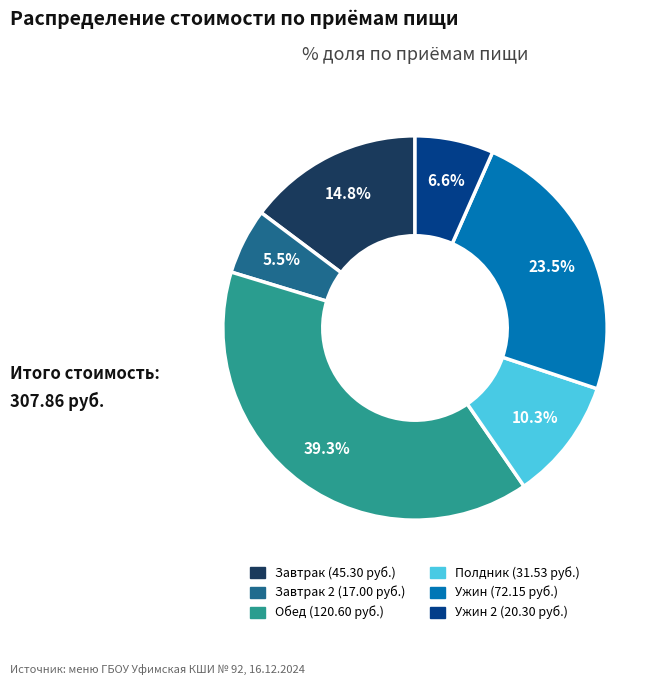

Does any single category account for the majority?

No